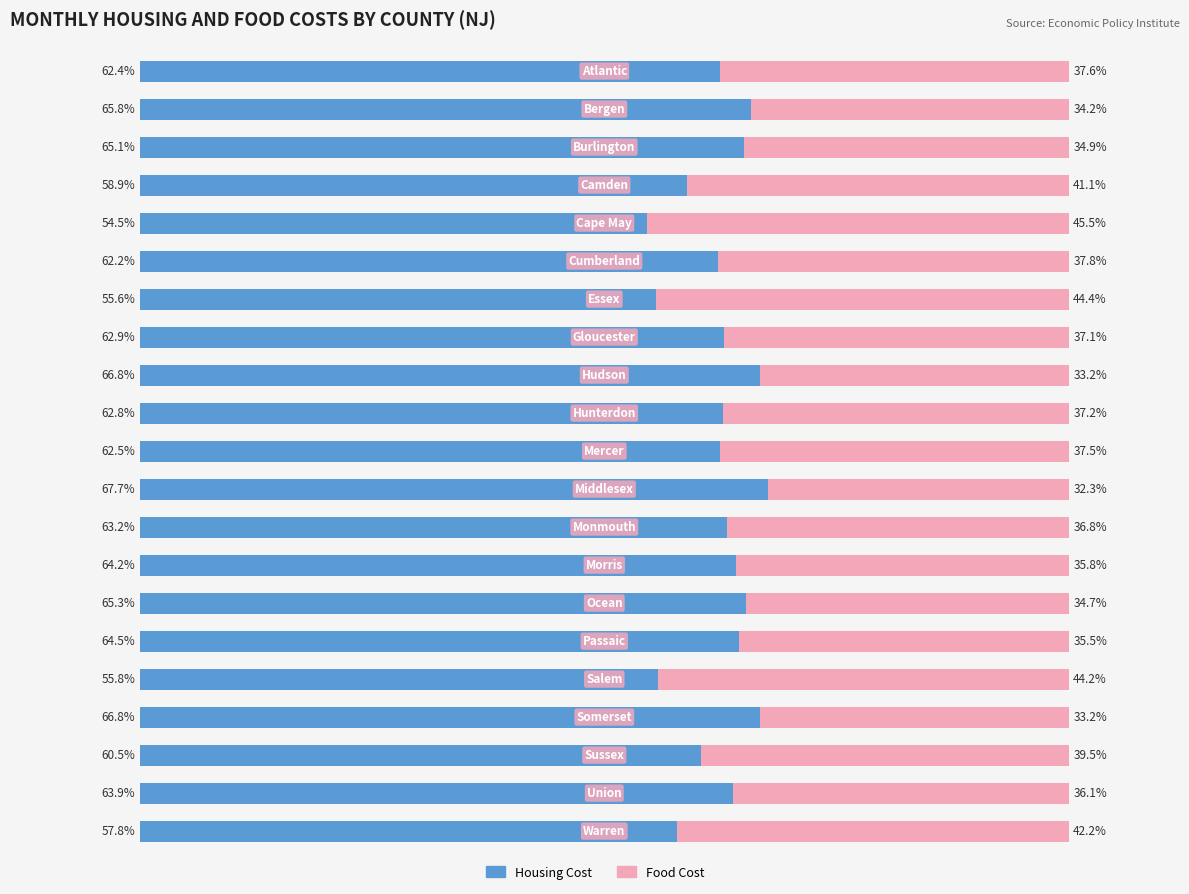

How many bars are there in each group?

2